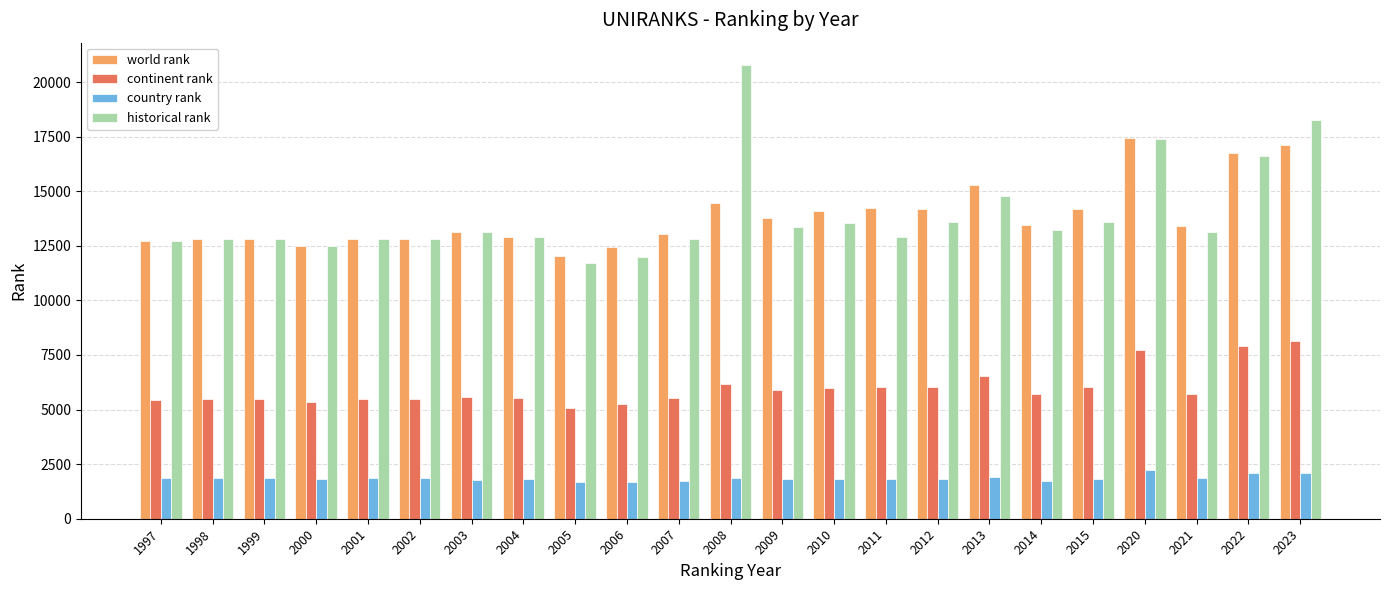

How many values in the historical rank series are below 13118?

11